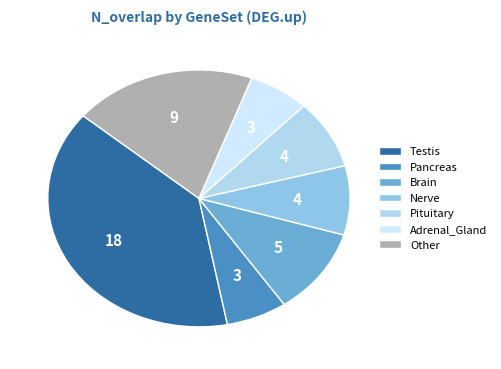

How many segments does this pie chart have?

7